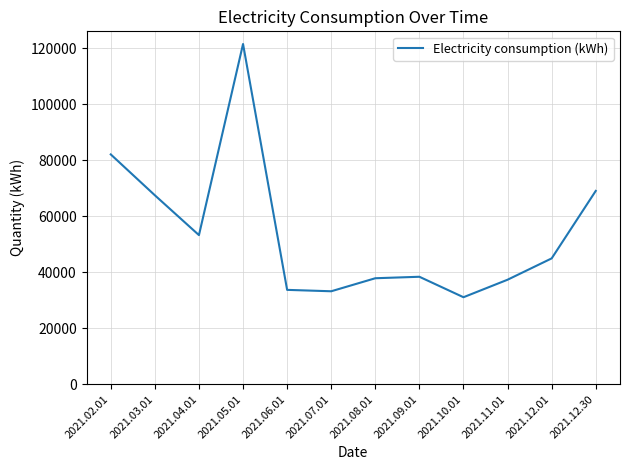

At which category does the chart reach its peak across all series?

2021.05.01